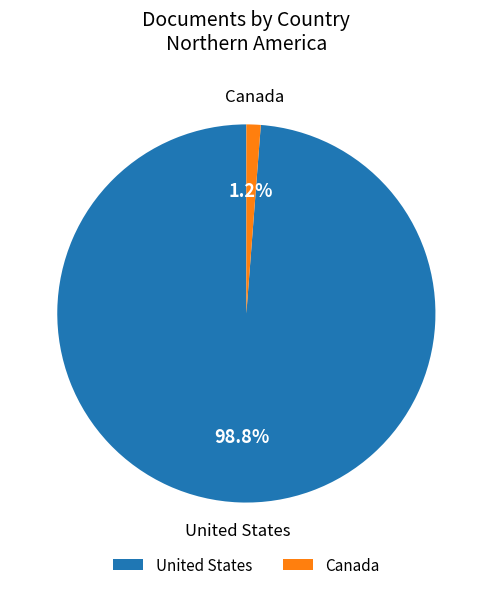

To the nearest percent, what is the difference between the United States and Canada slice percentages?

98%